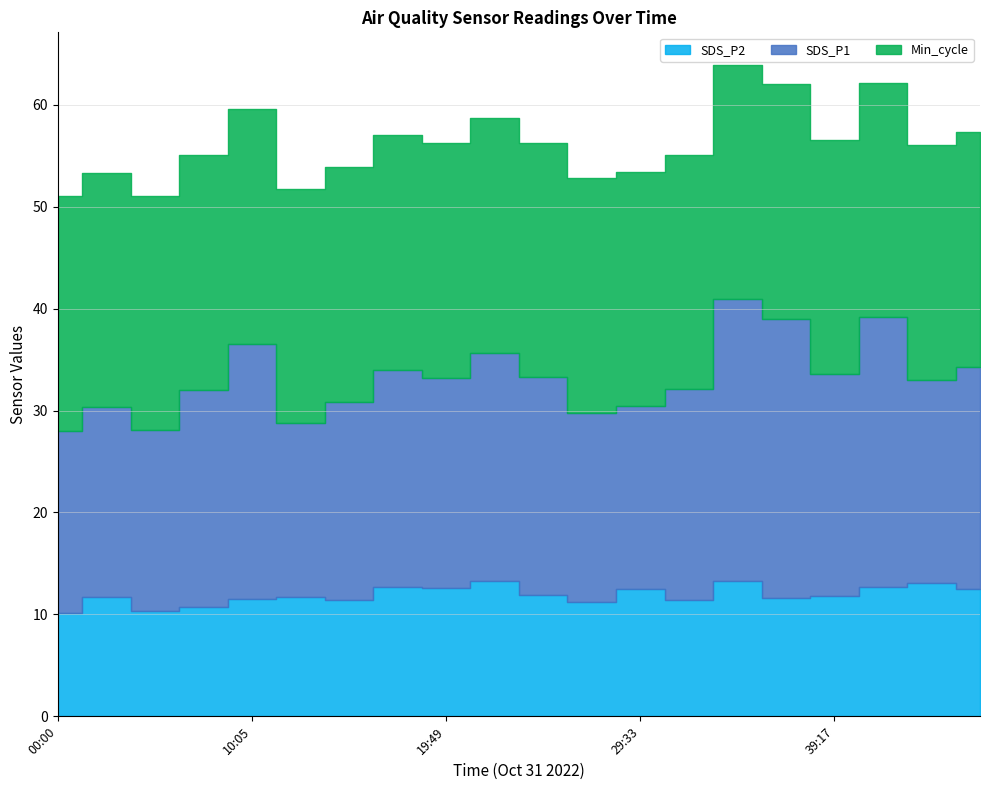

True or false: Max_cycle_scaled and Min_cycle cross at least once.

False